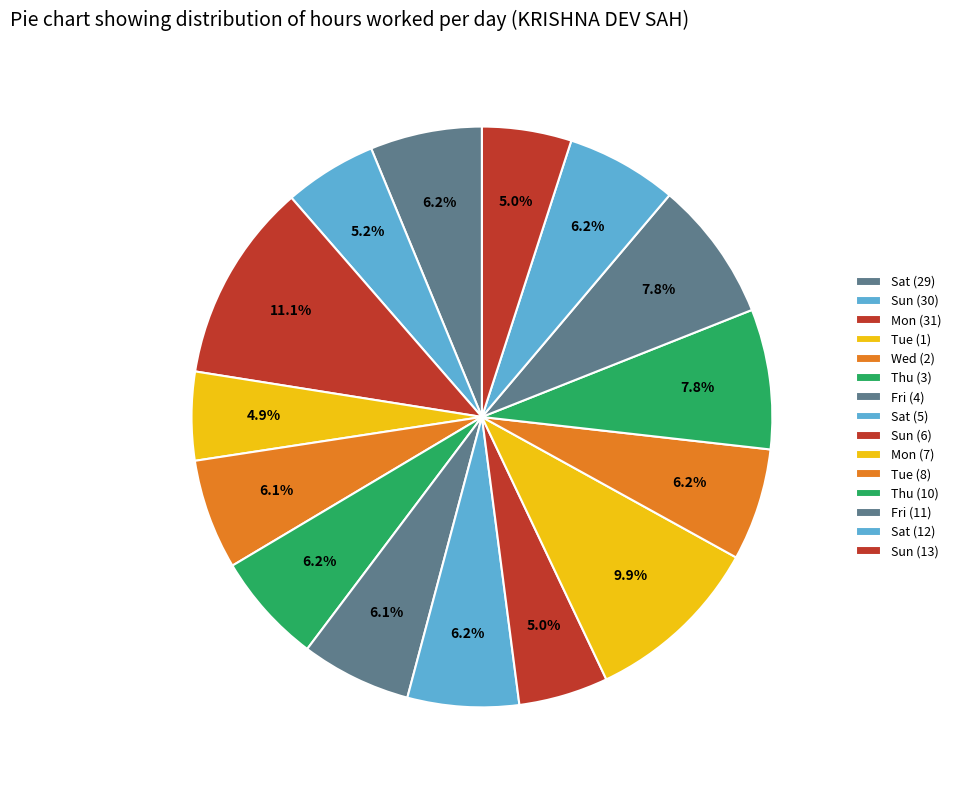

Is there a majority slice in this chart?

No